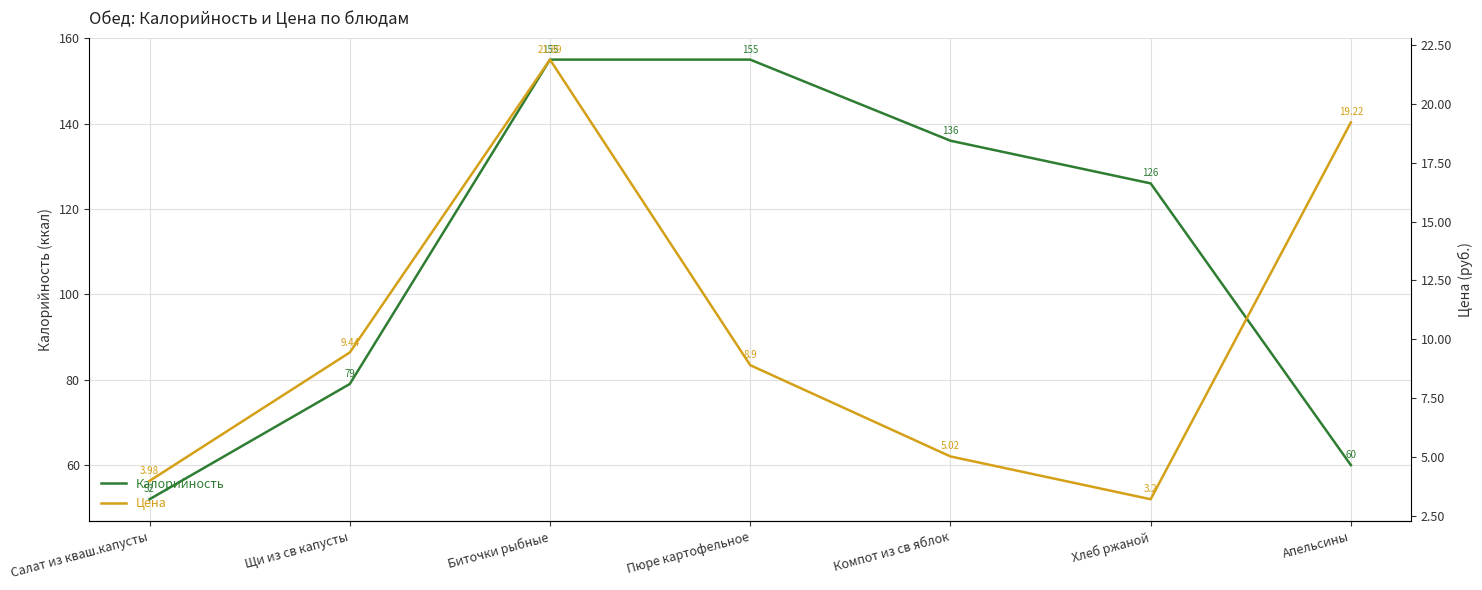

Is the value of Калорийность at Хлеб ржаной greater than the value of Цена at Салат из кваш.капусты?

Yes